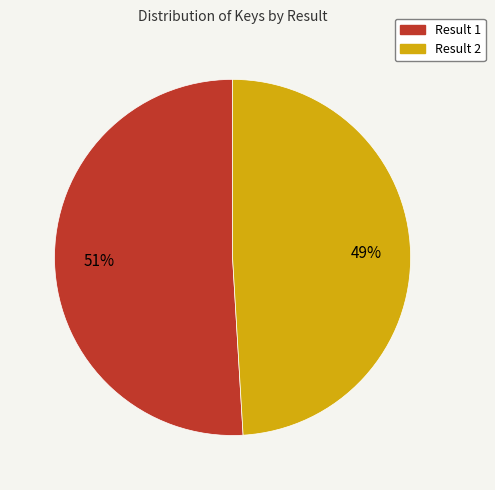

Which has a higher value, Result 2 or Result 1?

Result 1